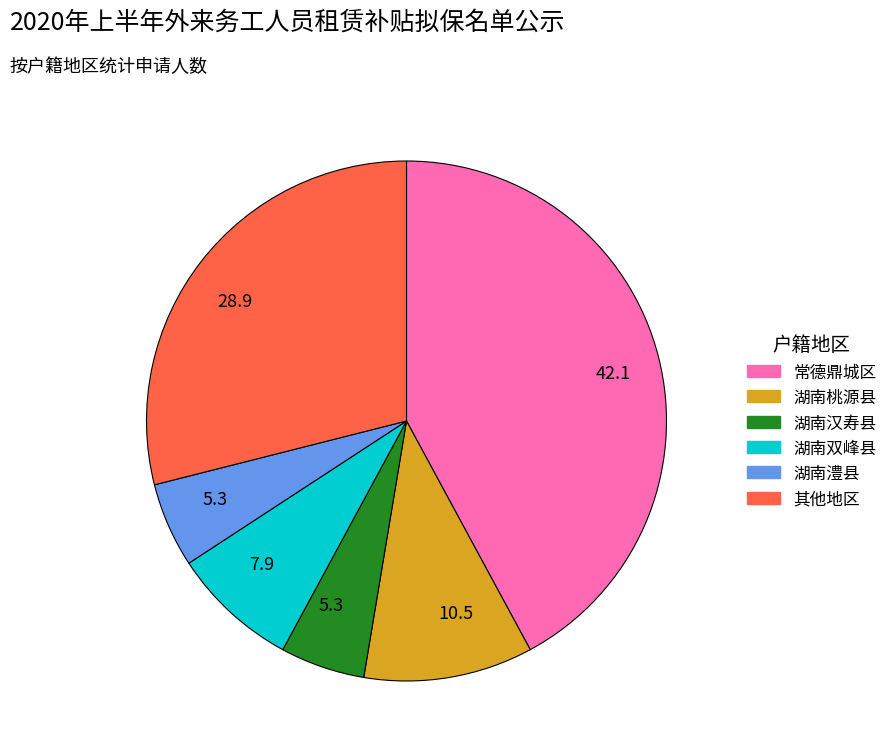

Which slice is the largest?

常德鼎城区